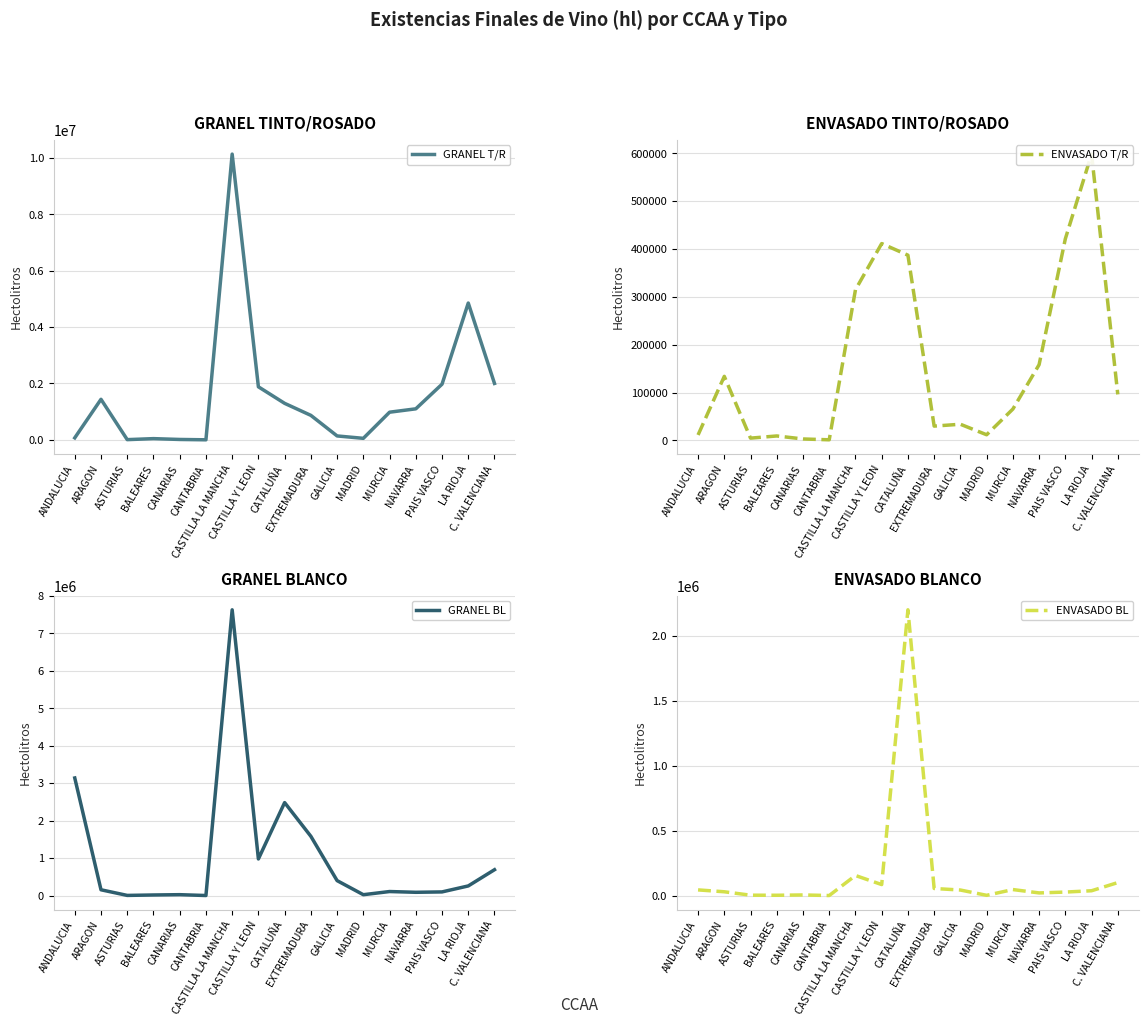

What is the sum of all GRANEL T/R values?

26861097